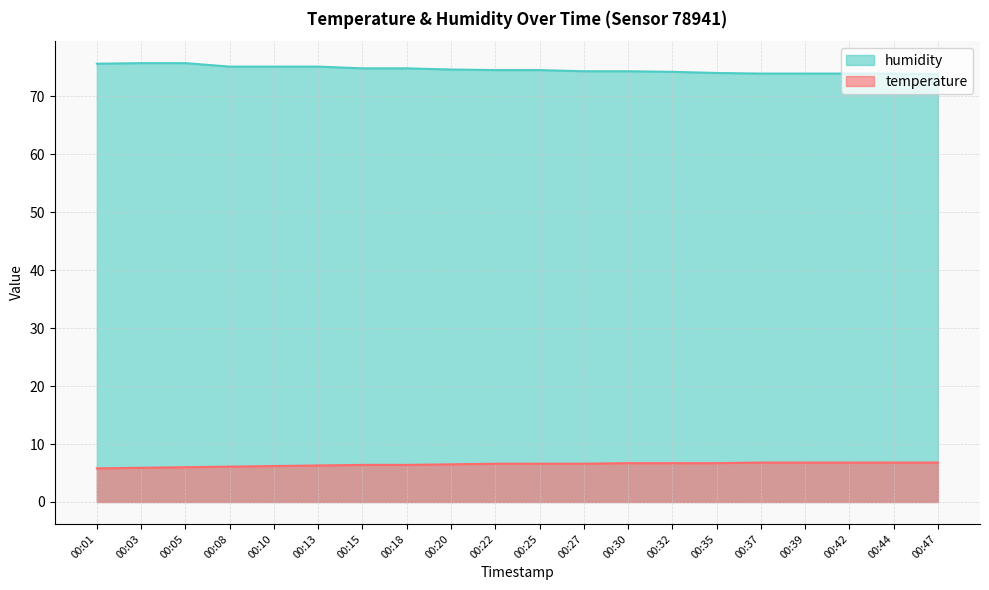

What is the difference between the temperature values at 00:42 and 00:10?

0.6